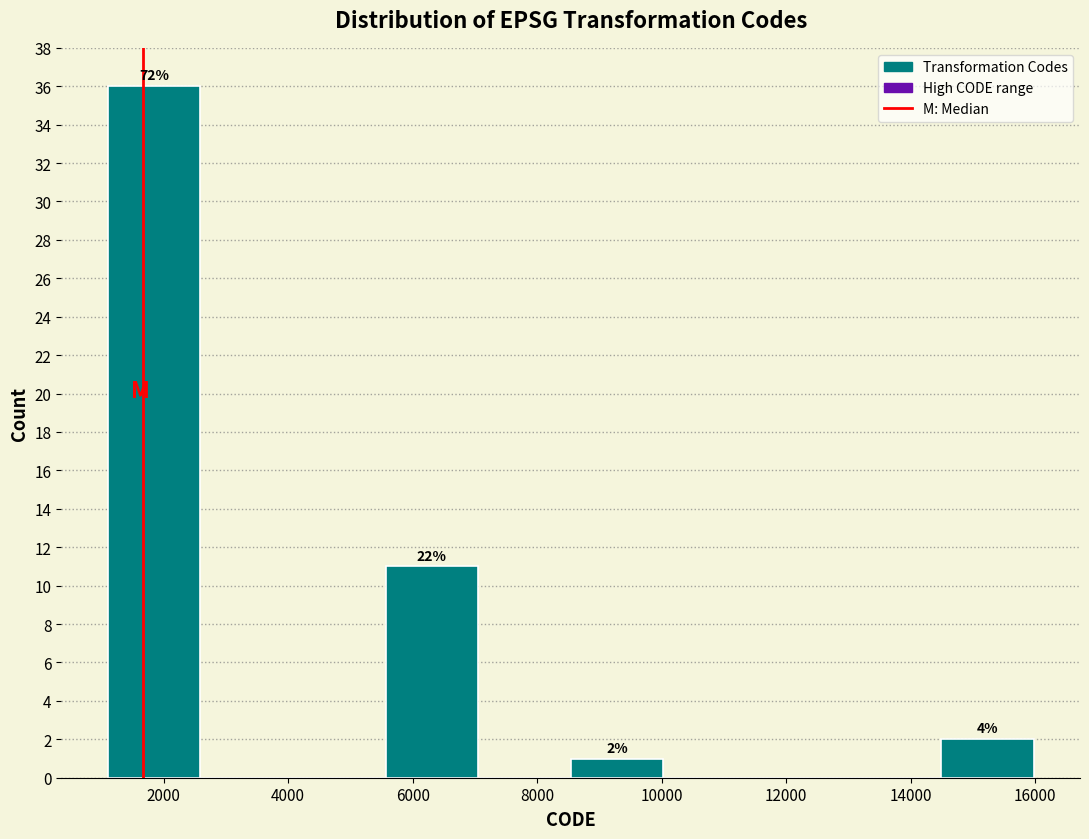

Which range on the x-axis has the tallest bar?

1200 to 2600